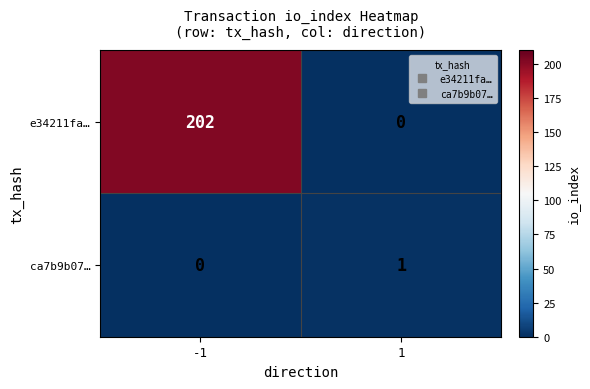

What is the total value across all series at 1?

1